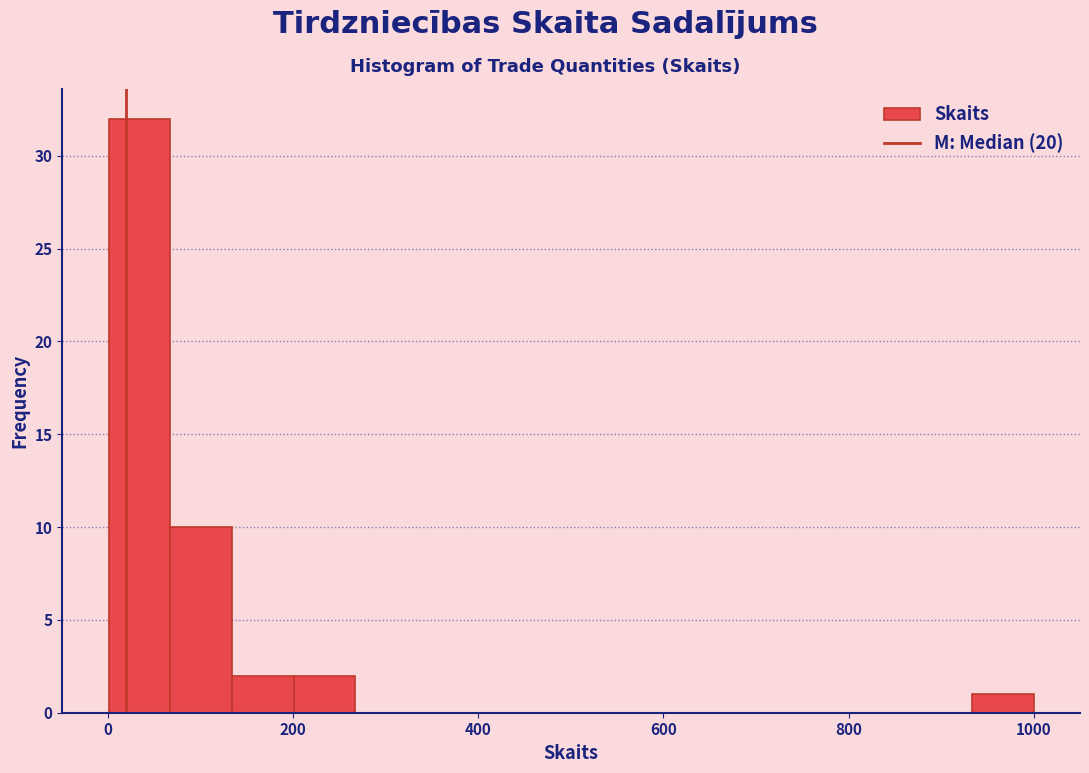

Read against the x-axis, roughly where is the centre of the tallest bar?

40